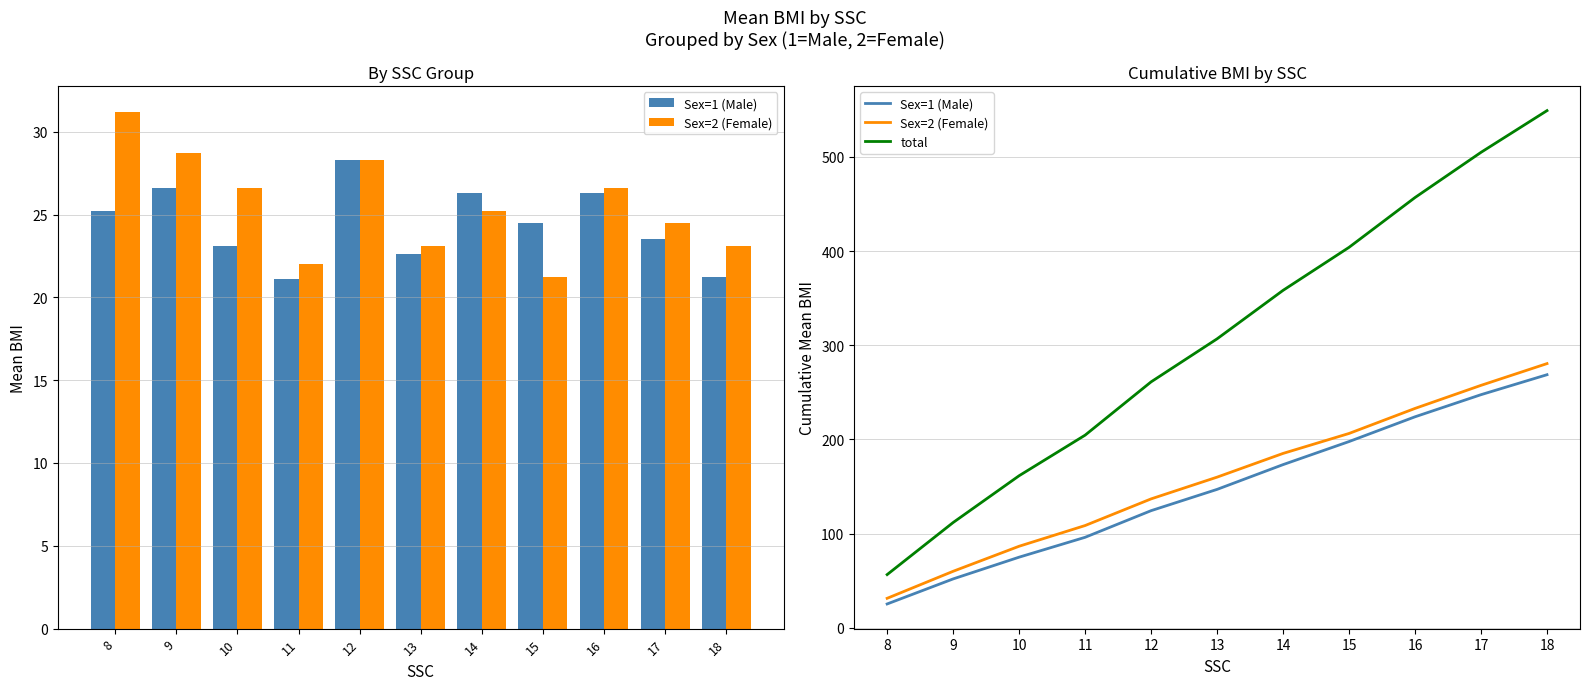

Which label corresponds to the largest value in the chart?

18